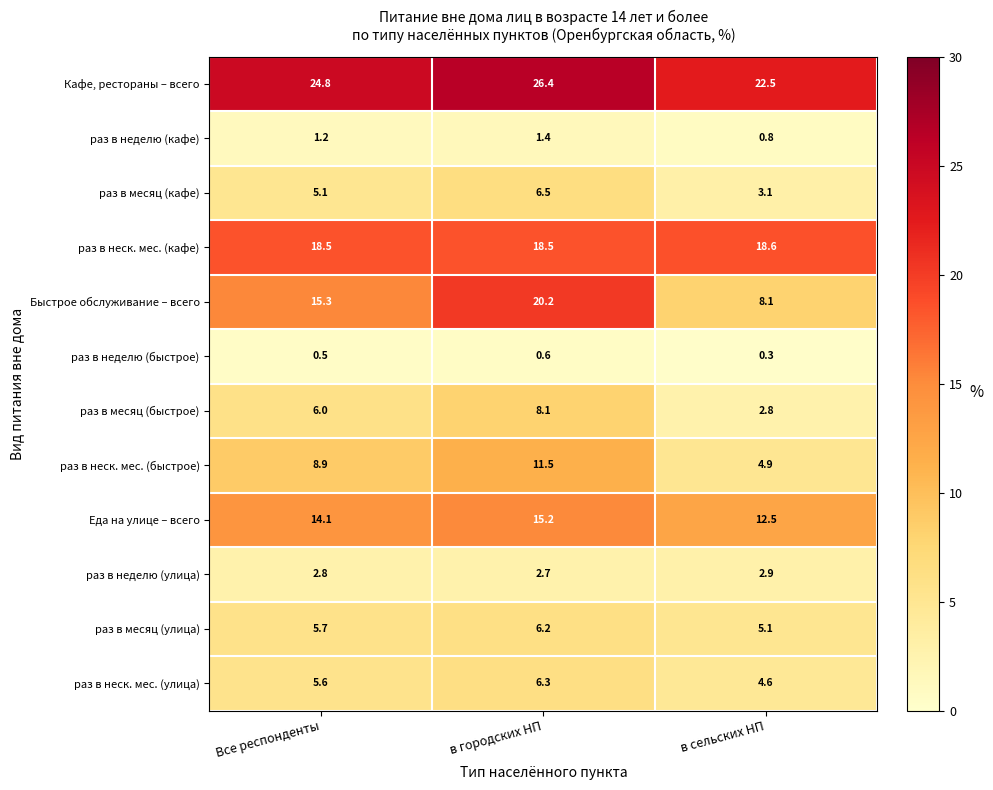

How many data points does each series have?

3